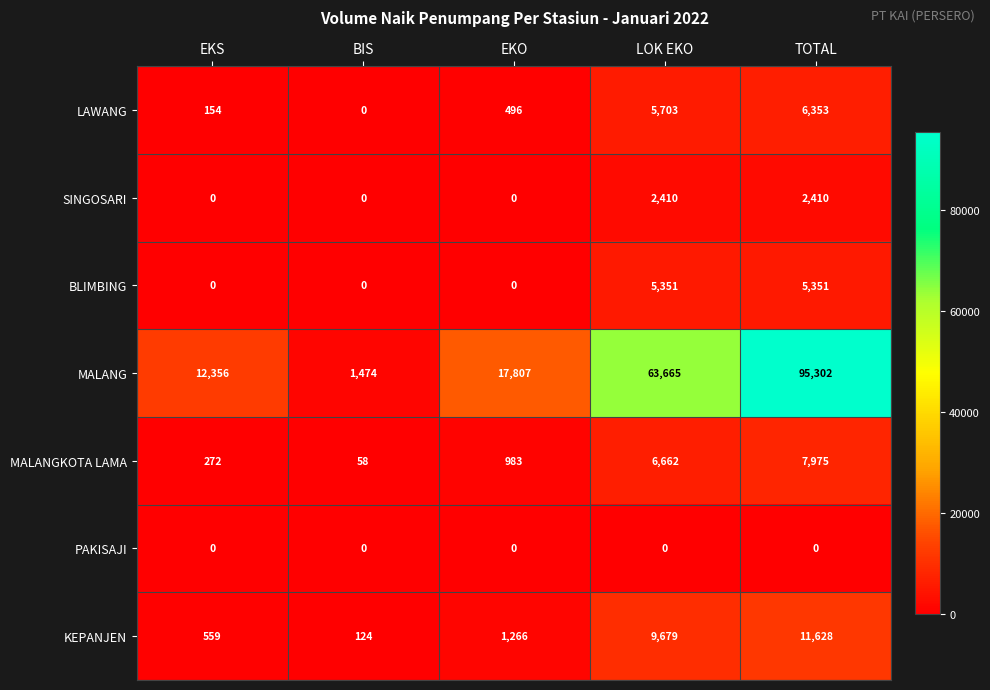

Rank the series by their maximum value, from lowest to highest.

PAKISAJI, SINGOSARI, BLIMBING, LAWANG, MALANGKOTA LAMA, KEPANJEN, MALANG